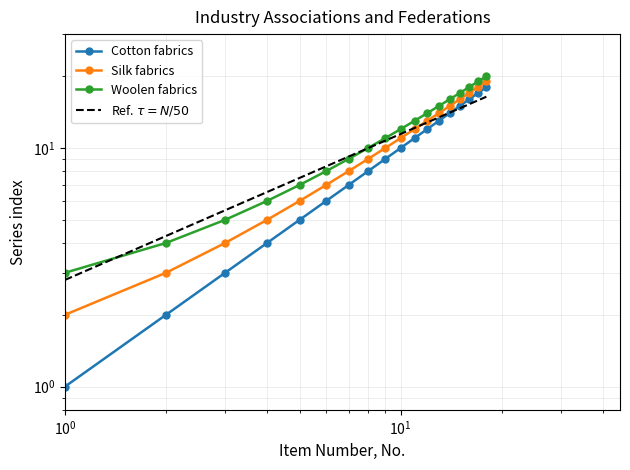

At which category does the chart reach its minimum across all series?

1